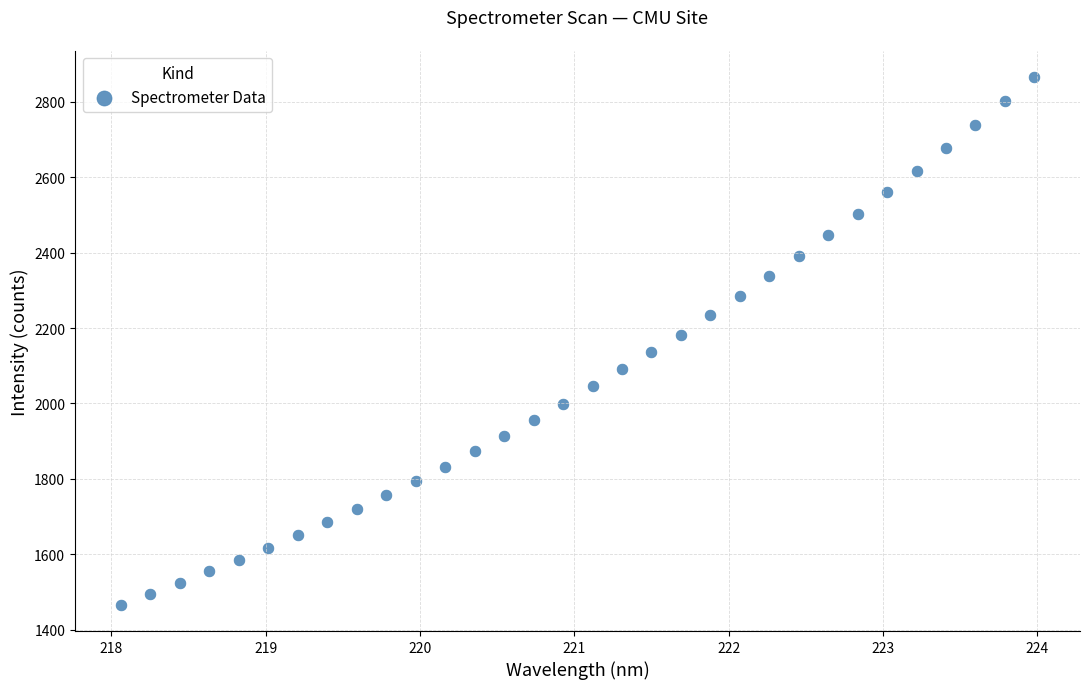

What is the range of X values (max minus min)?

5.9